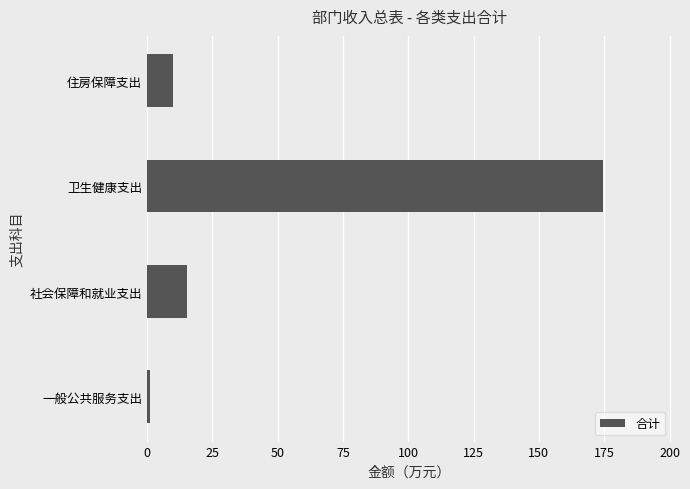

Between 卫生健康支出 and 社会保障和就业支出, which is larger?

卫生健康支出